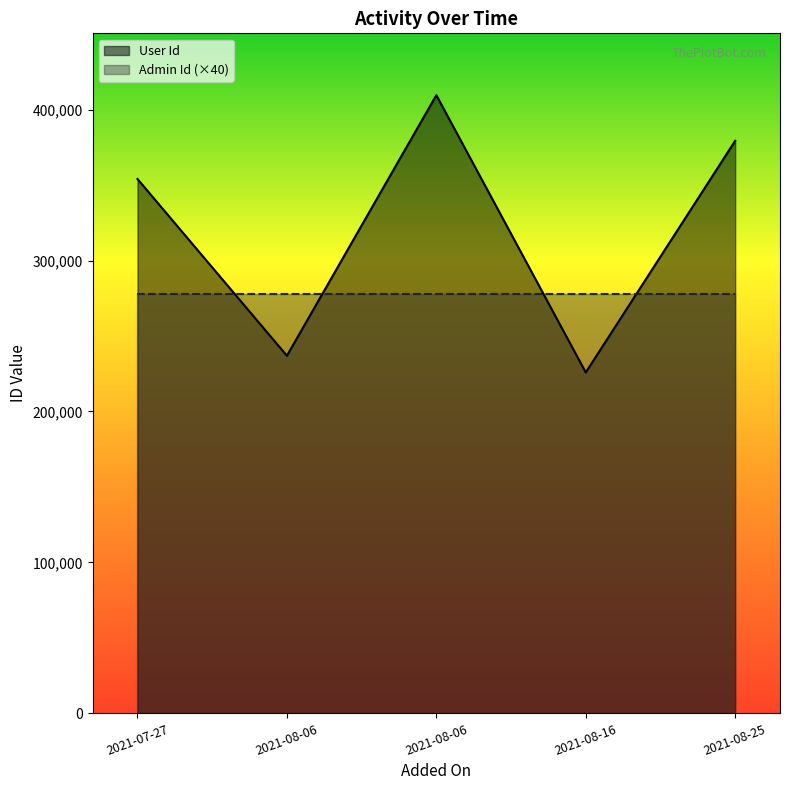

What is the label of the 2nd point from the right?

2021-08-16